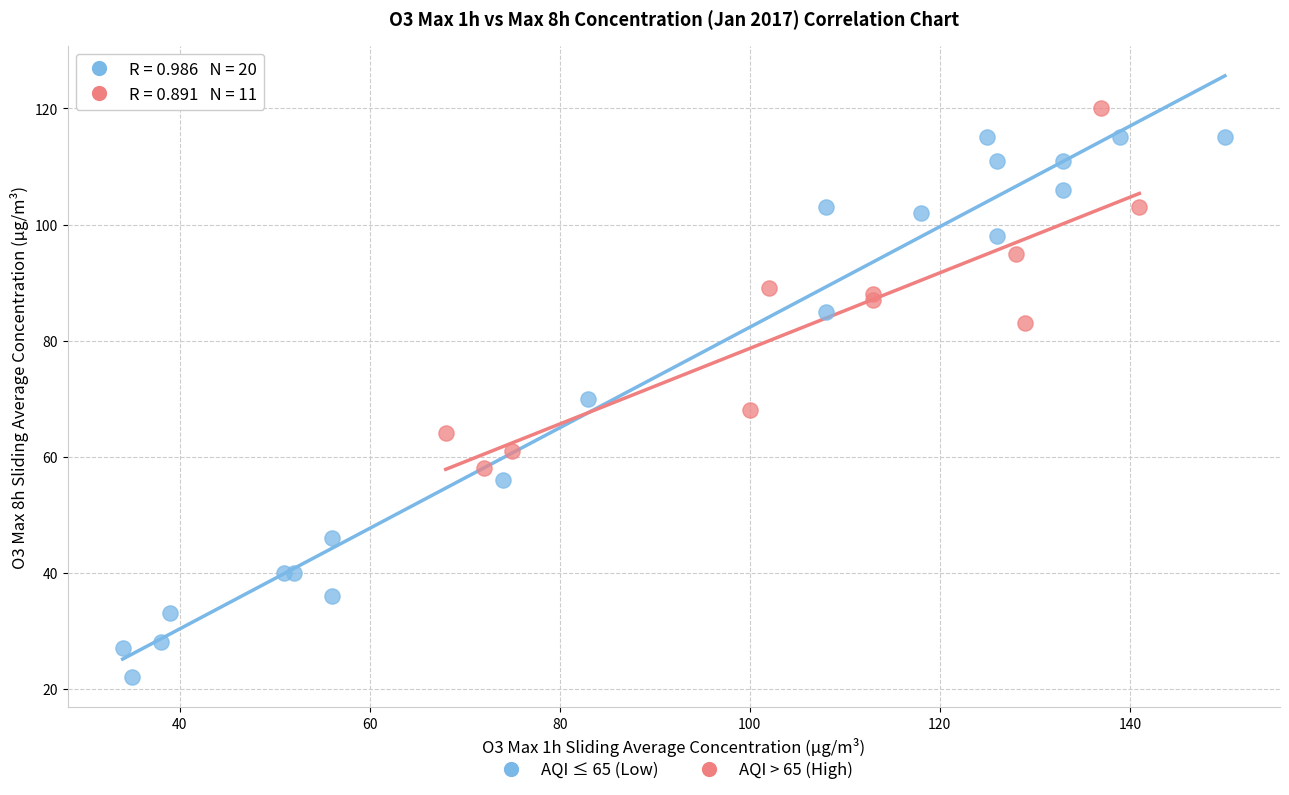

Which series reaches the minimum Y coordinate?

AQI ≤ 65 (Low)